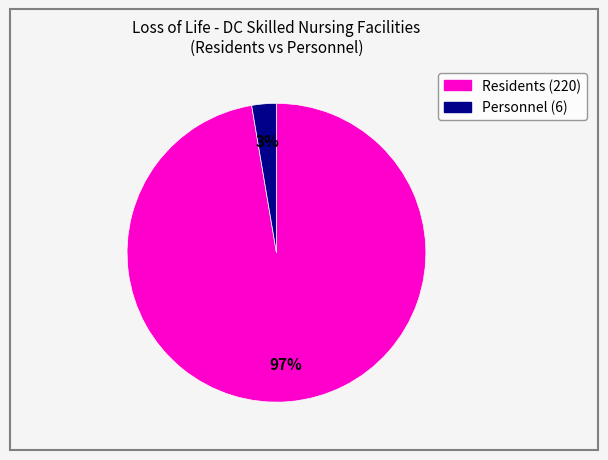

Count the number of slices in the pie.

2